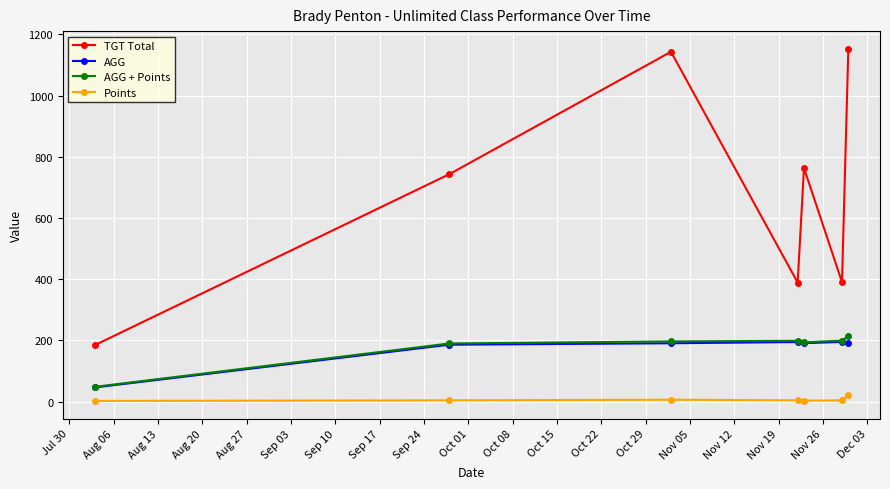

What is the maximum value for AGG + Points?

214.2